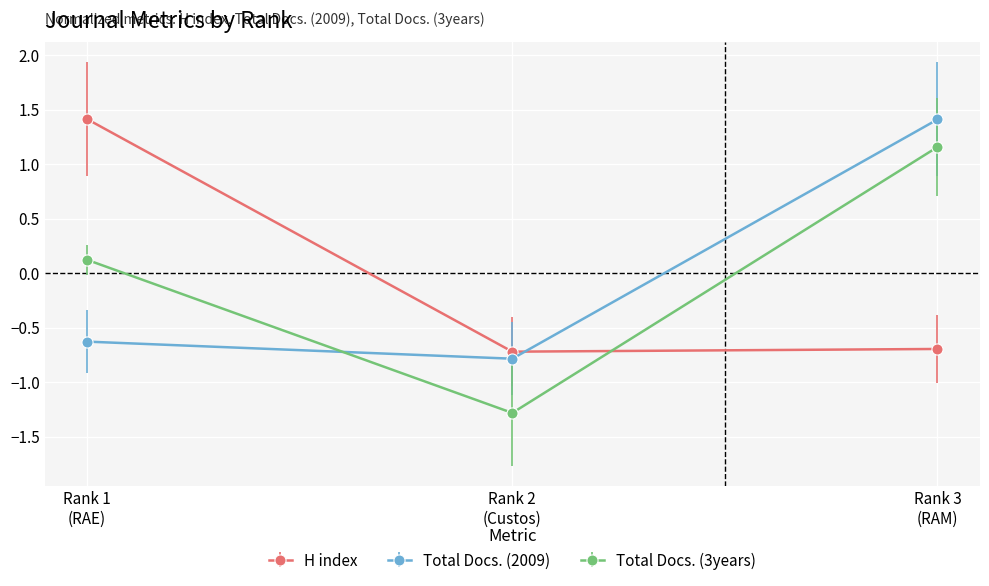

How many data points in Total Docs. (3years) are above 0?

2